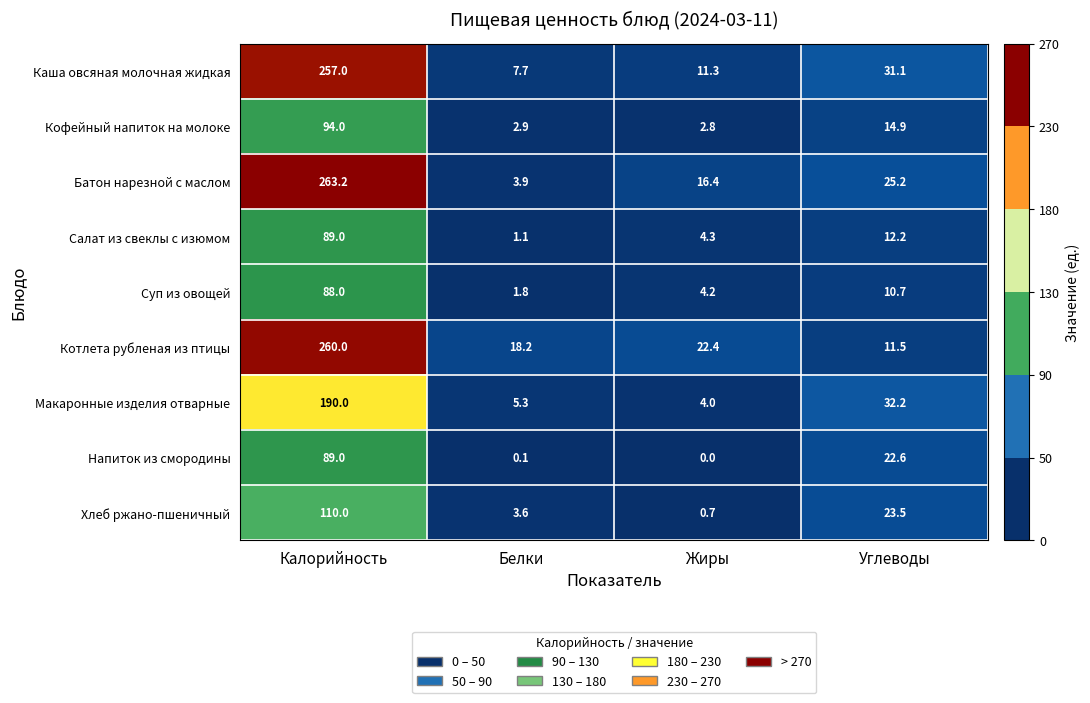

At how many categories does at least one series exceed 122?

1